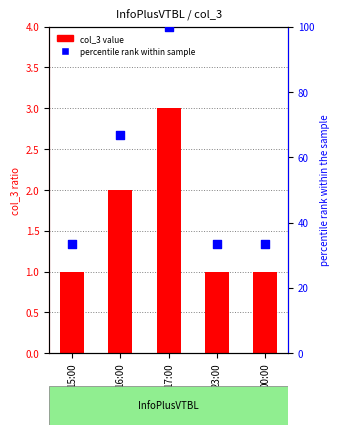

Which series reaches the maximum Y coordinate?

percentile rank within sample